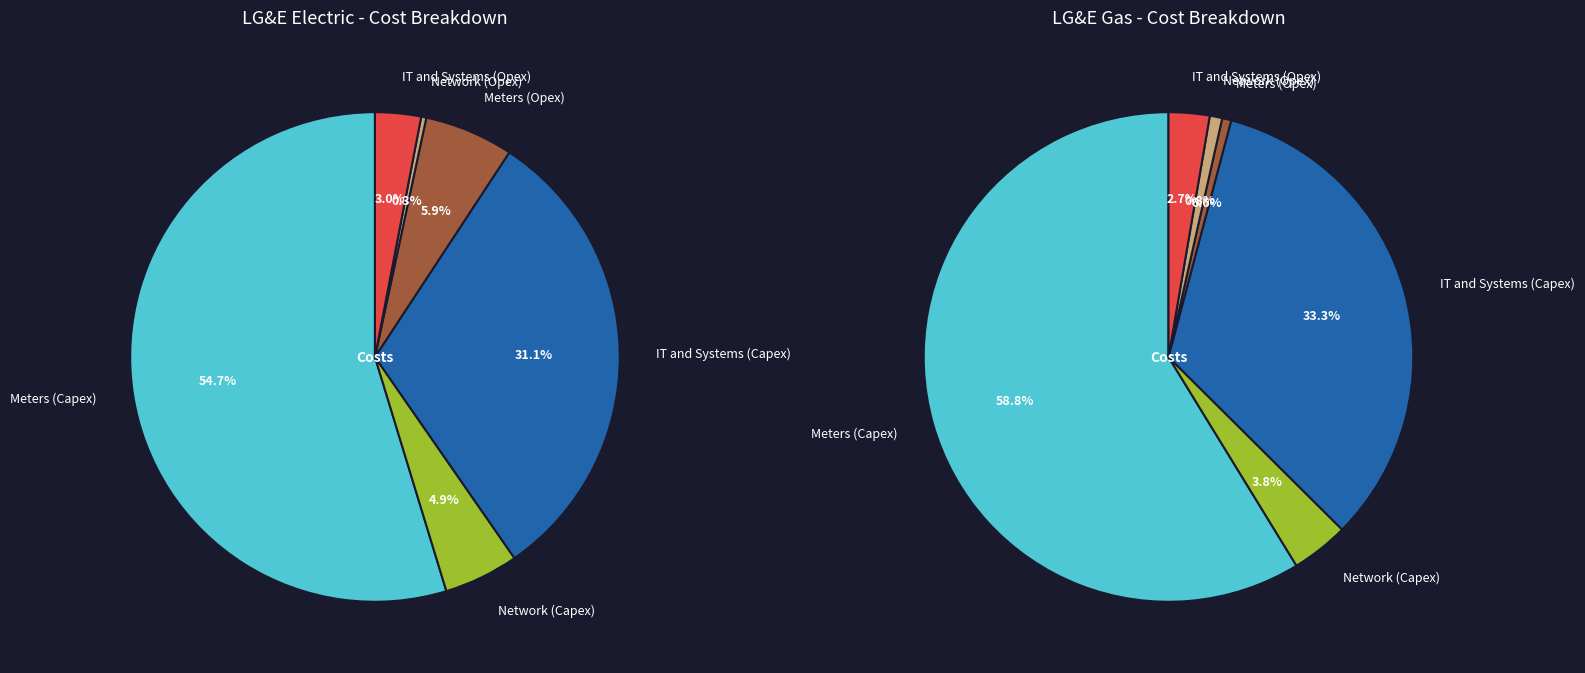

What portion of the pie excludes Network (Opex)?

99.7%